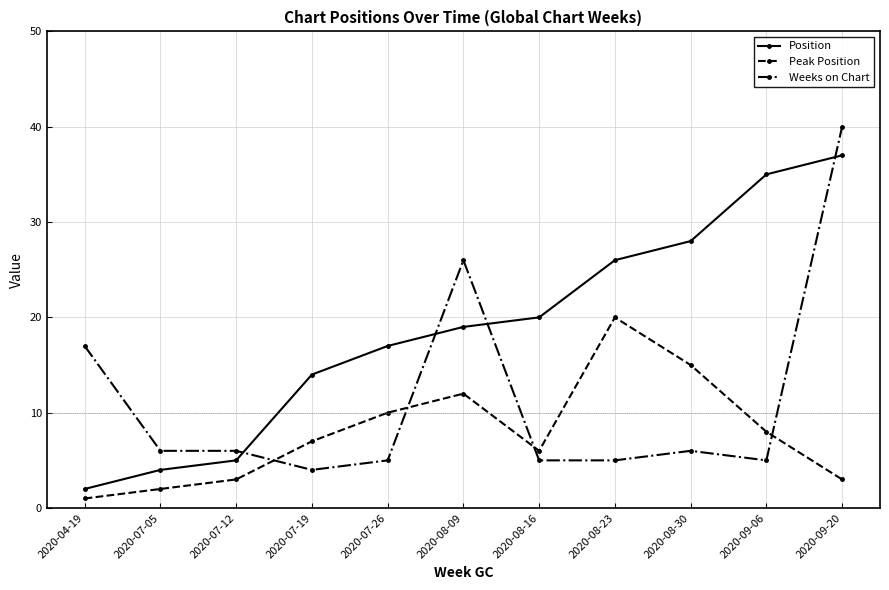

What is the spread (max minus min) of values at 2020-07-26?

12